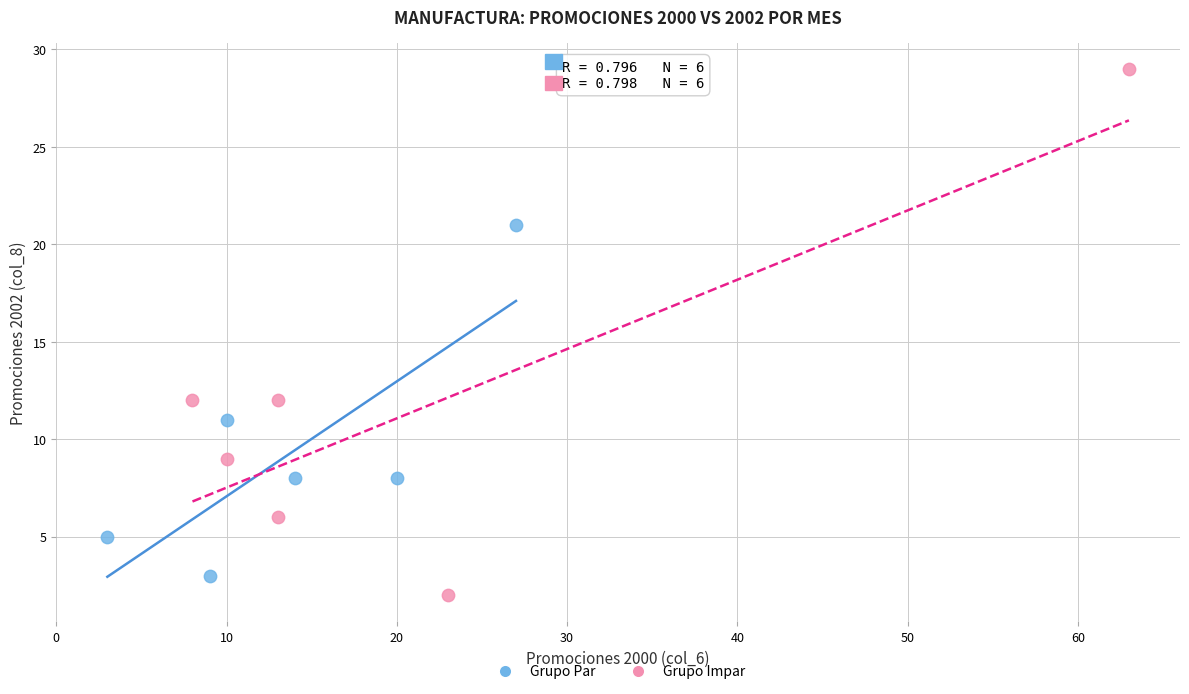

Which series contains the highest Y value?

Grupo Impar